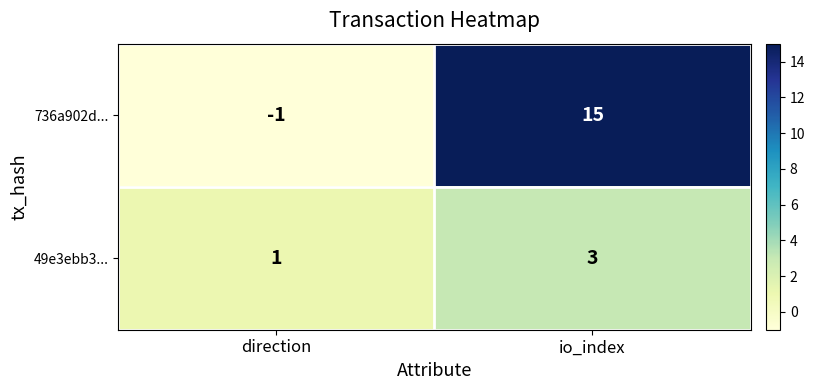

Reading left to right, what are all the values shown in this chart?

736a902d...: direction=-1	io_index=15
49e3ebb3...: direction=1	io_index=3